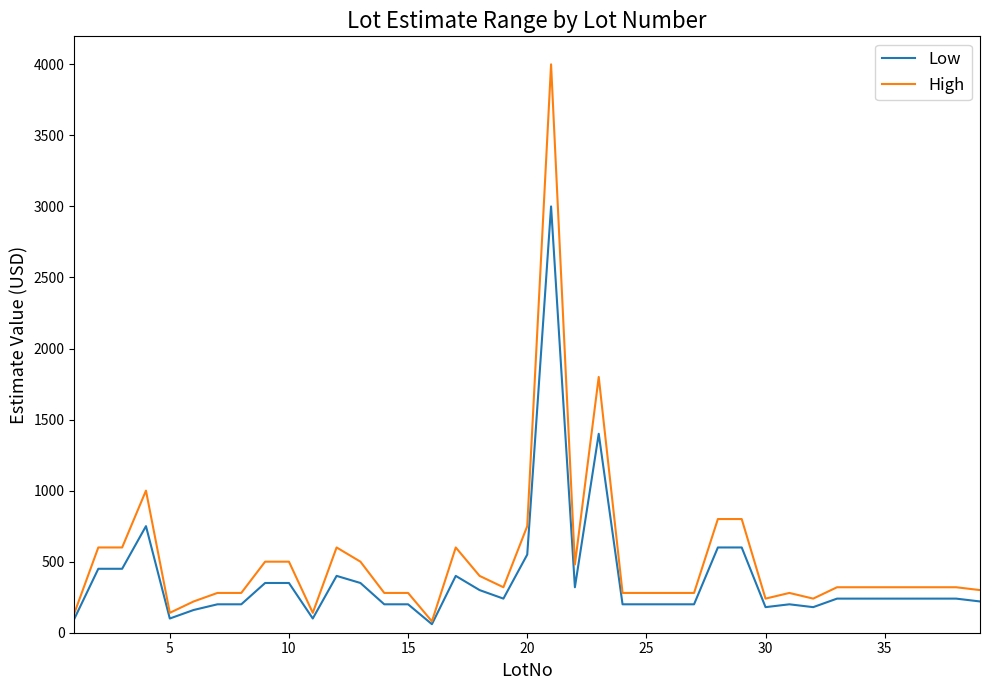

Which series has the widest spread of values?

High